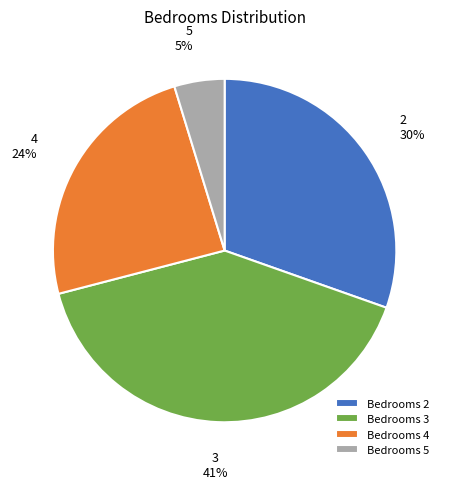

Is the sum of Bedrooms 2 and Bedrooms 5 greater than half?

No